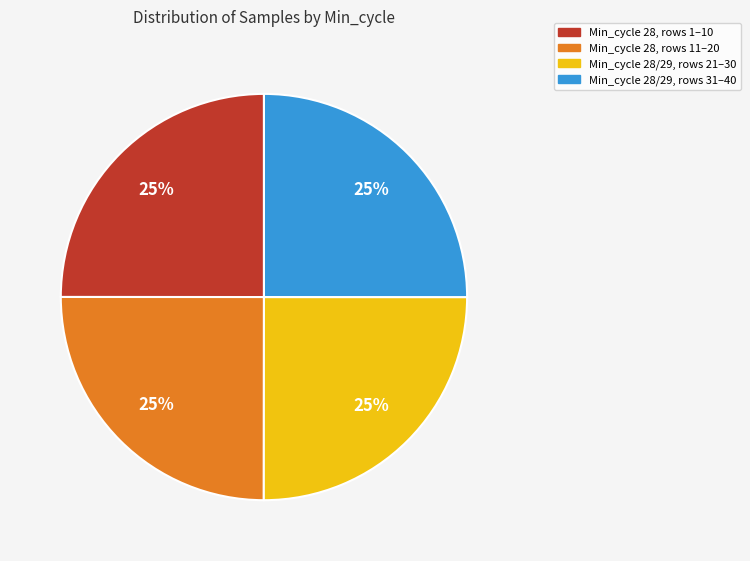

True or false: Min_cycle 28, rows 11–20 accounts for 25% of the total.

True